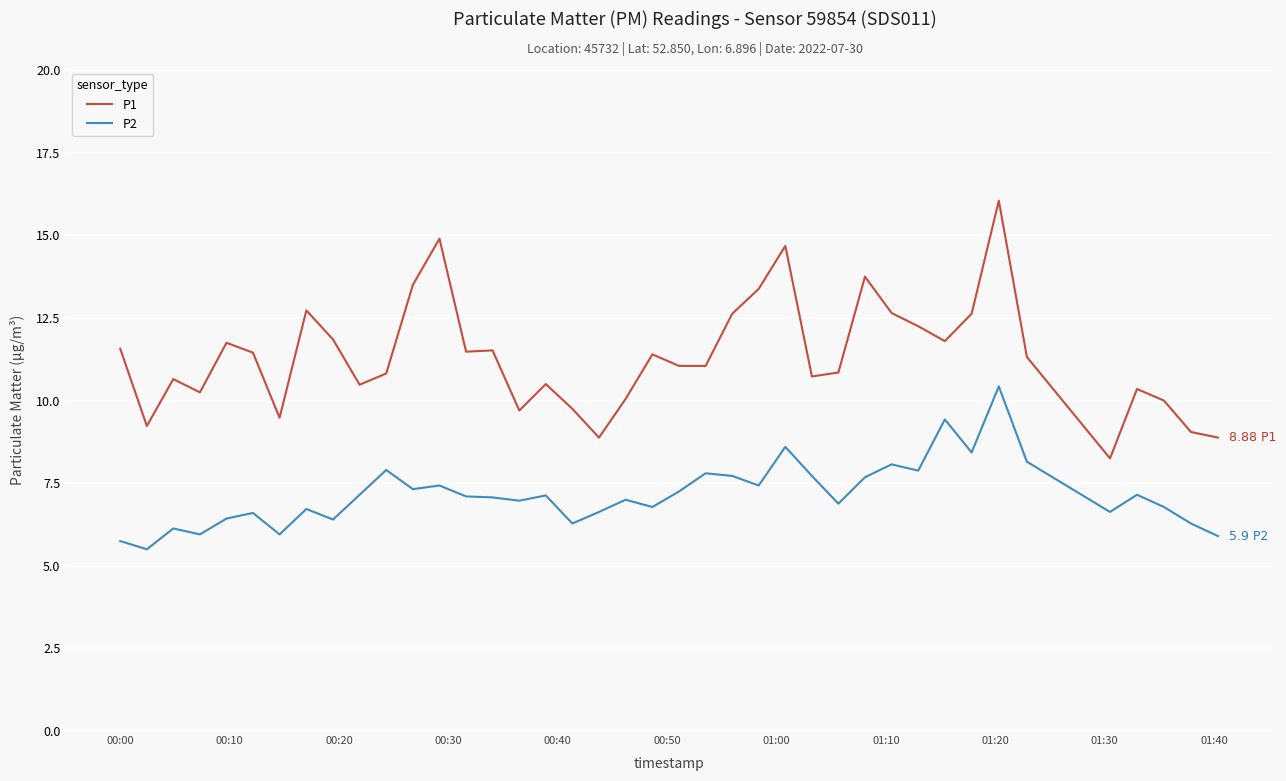

In P2, how many points are lower than both neighbors (excluding endpoints)?

13